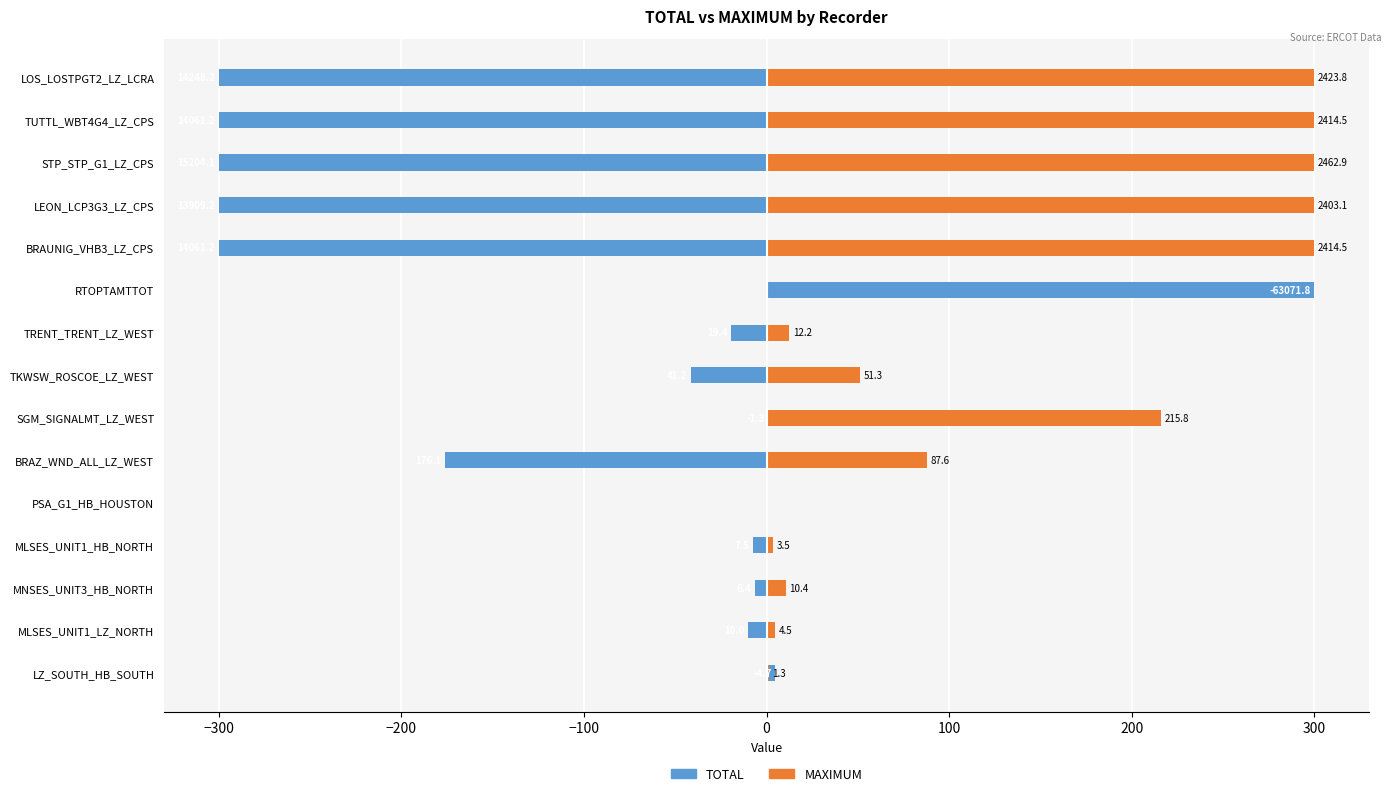

What is the approximate value of TOTAL at LZ_SOUTH_HB_SOUTH?

4.7